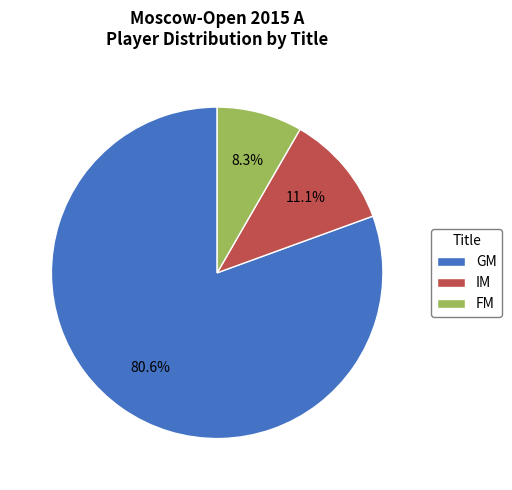

To the nearest percent, what percentage of the pie is FM?

8%